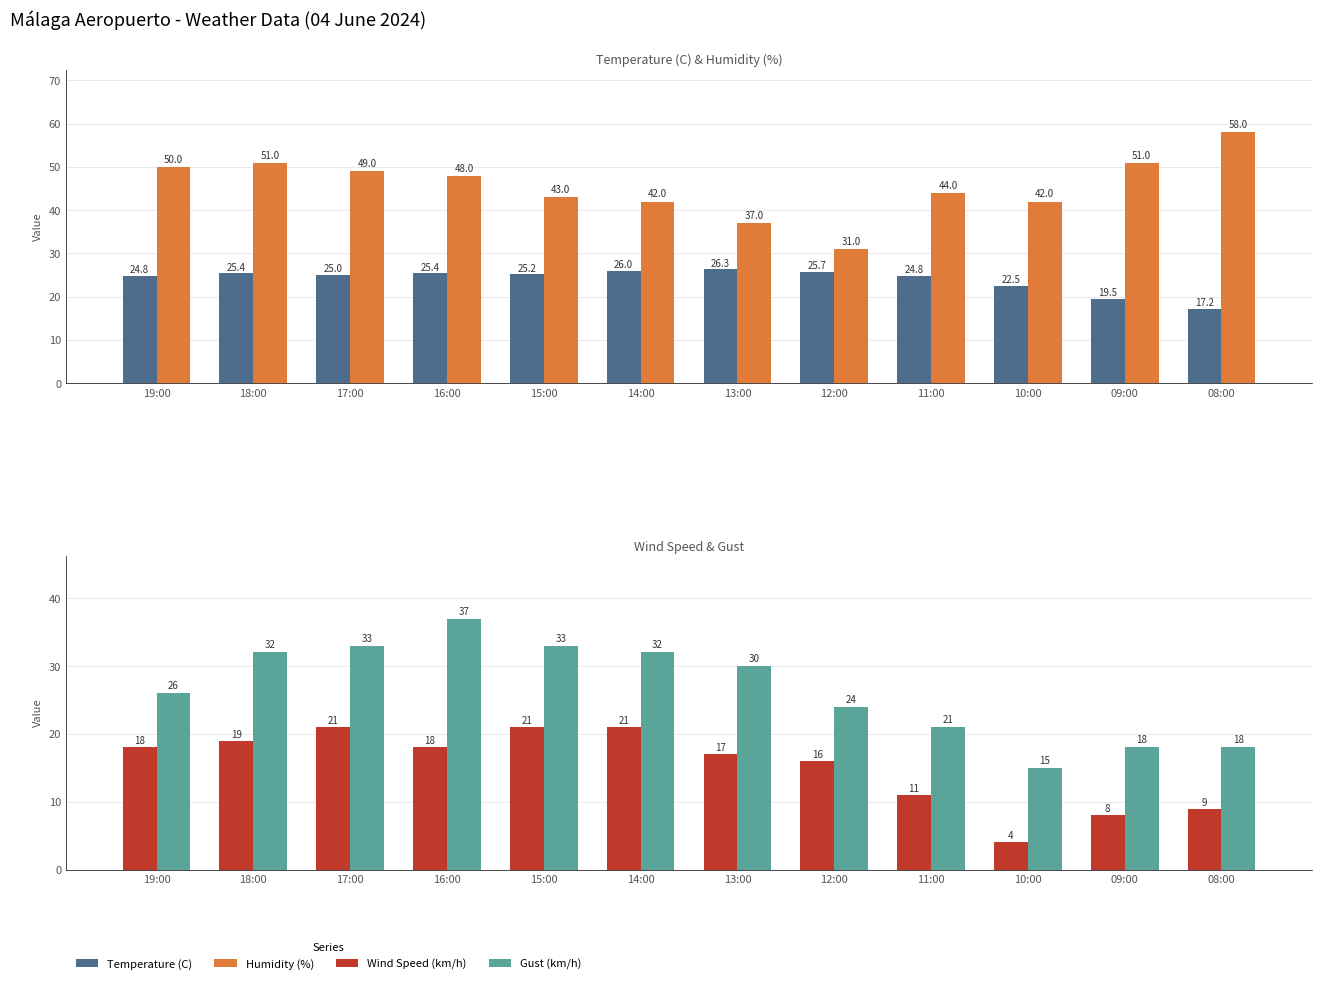

The value of Temperature (C) at 15:00 is 37.5. True or false?

False